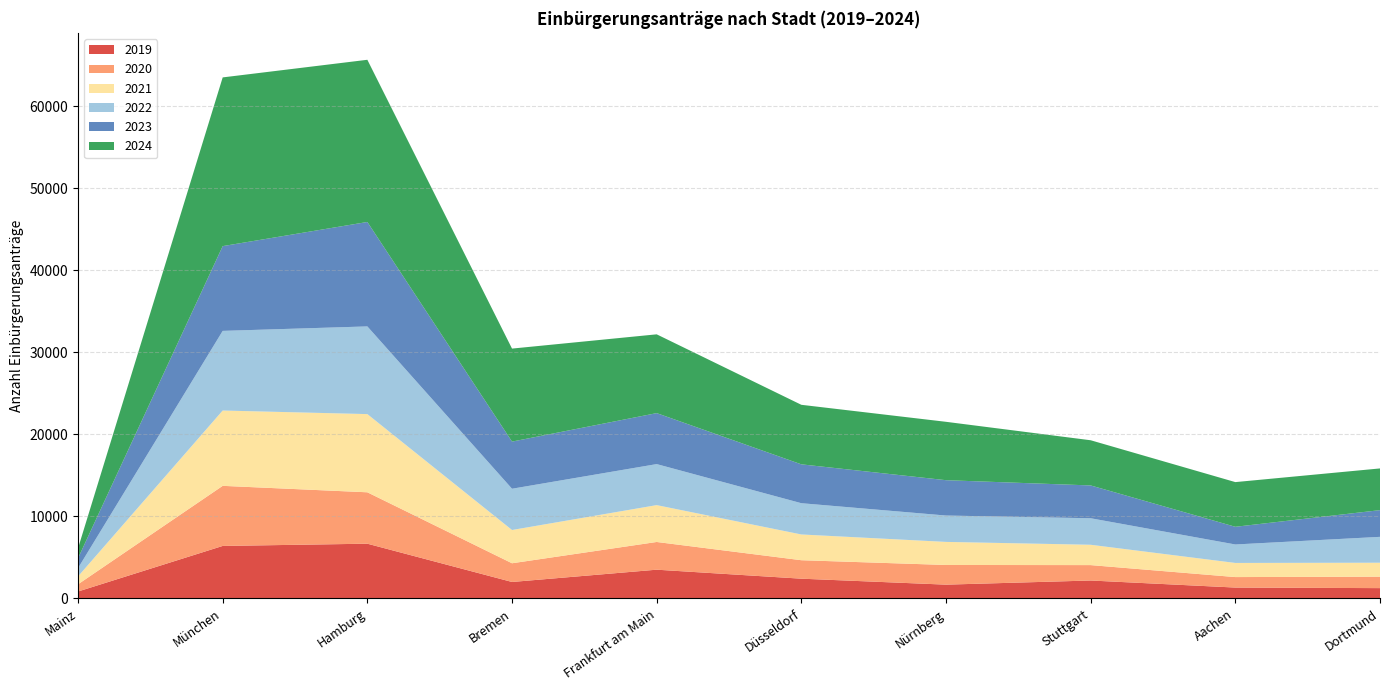

Reading right to left, transcribe all the data shown in this chart.

2019: Dortmund=1253	Aachen=1322	Stuttgart=2182	Nürnberg=1677	Düsseldorf=2404	Frankfurt am Main=3501	Bremen=2003	Hamburg=6670	München=6397	Mainz=840
2020: Dortmund=1397	Aachen=1278	Stuttgart=1878	Nürnberg=2399	Düsseldorf=2252	Frankfurt am Main=3379	Bremen=2281	Hamburg=6268	München=7327	Mainz=880
2021: Dortmund=1700	Aachen=1723	Stuttgart=2479	Nürnberg=2813	Düsseldorf=3139	Frankfurt am Main=4494	Bremen=4056	Hamburg=9534	München=9184	Mainz=960
2022: Dortmund=3155	Aachen=2252	Stuttgart=3234	Nürnberg=3215	Düsseldorf=3813	Frankfurt am Main=5002	Bremen=5031	Hamburg=10692	München=9711	Mainz=1010
2023: Dortmund=3258	Aachen=2157	Stuttgart=4000	Nürnberg=4310	Düsseldorf=4739	Frankfurt am Main=6216	Bremen=5749	Hamburg=12735	München=10335	Mainz=1210
2024: Dortmund=5085	Aachen=5448	Stuttgart=5510	Nürnberg=7118	Düsseldorf=7259	Frankfurt am Main=9607	Bremen=11340	Hamburg=19776	München=20572	Mainz=1210